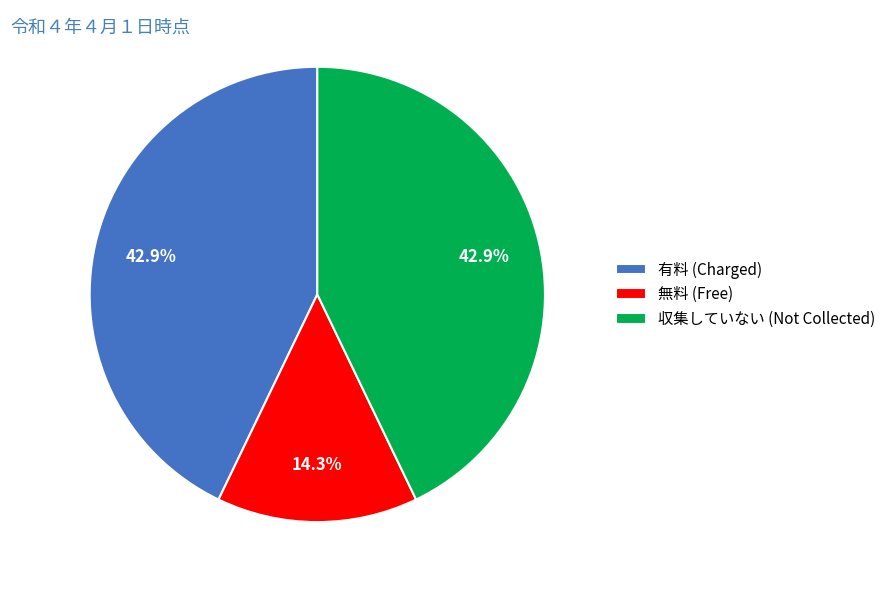

To the nearest percent, what is the difference between the largest and smallest slice percentages?

29%